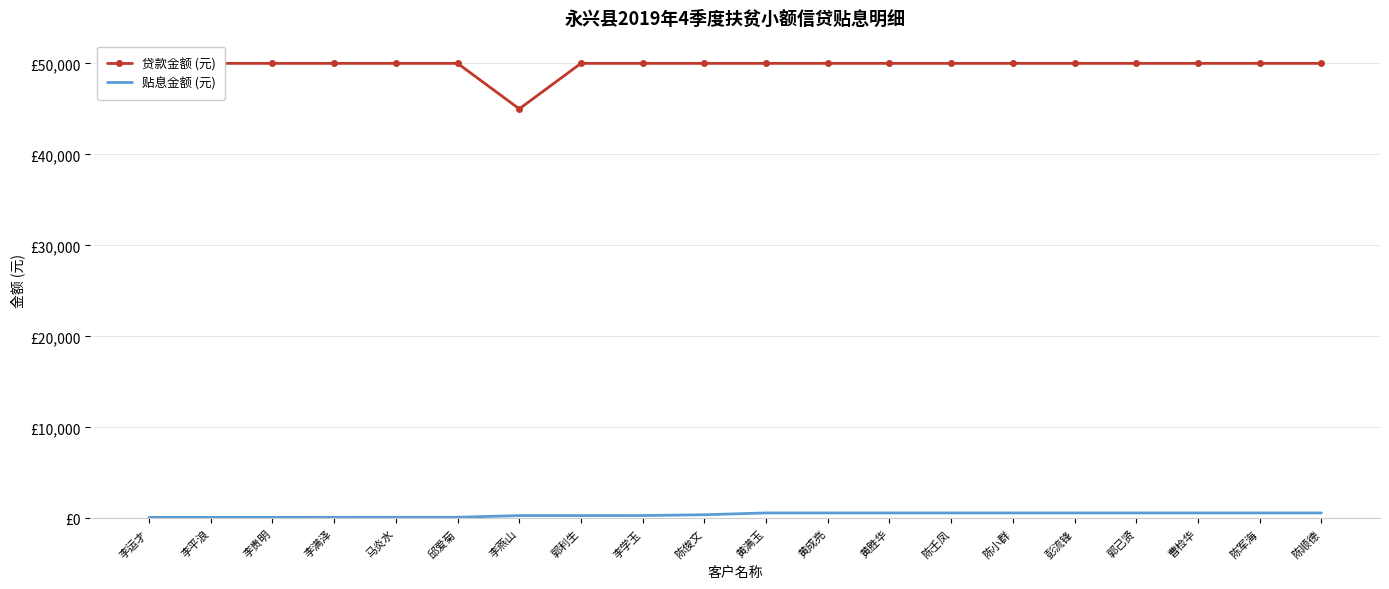

True or false: 贴息金额 (元) has a value of 309.9 at 李燕山.

True